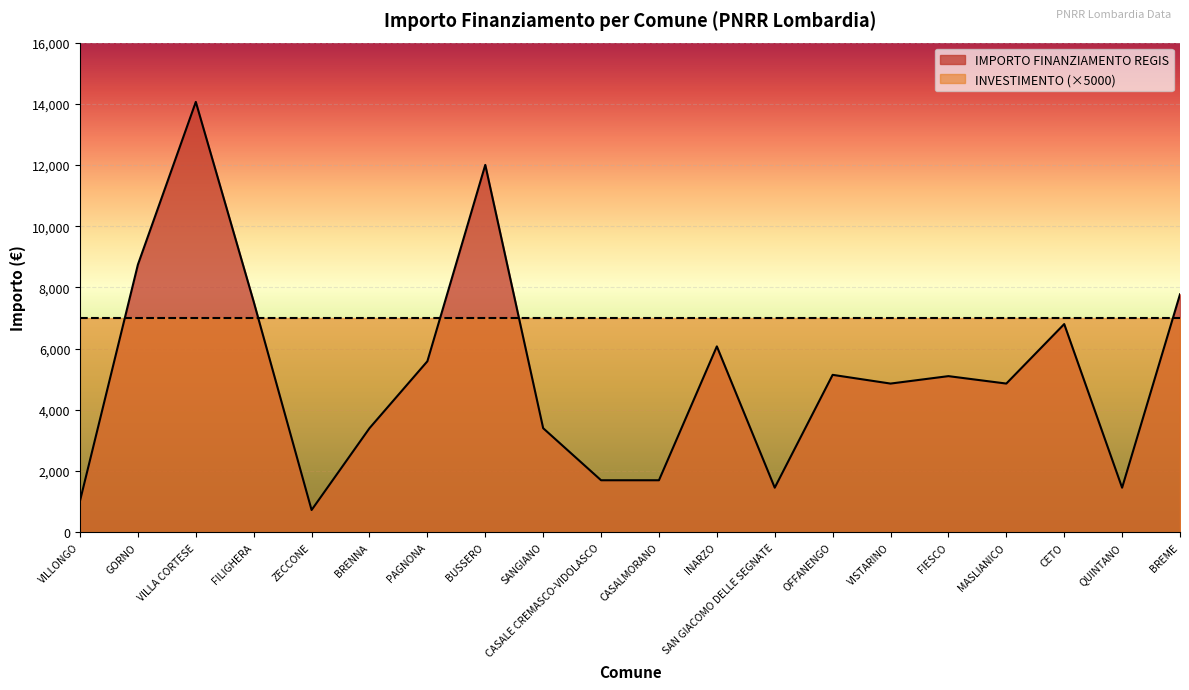

How many values exceed 5103?

9